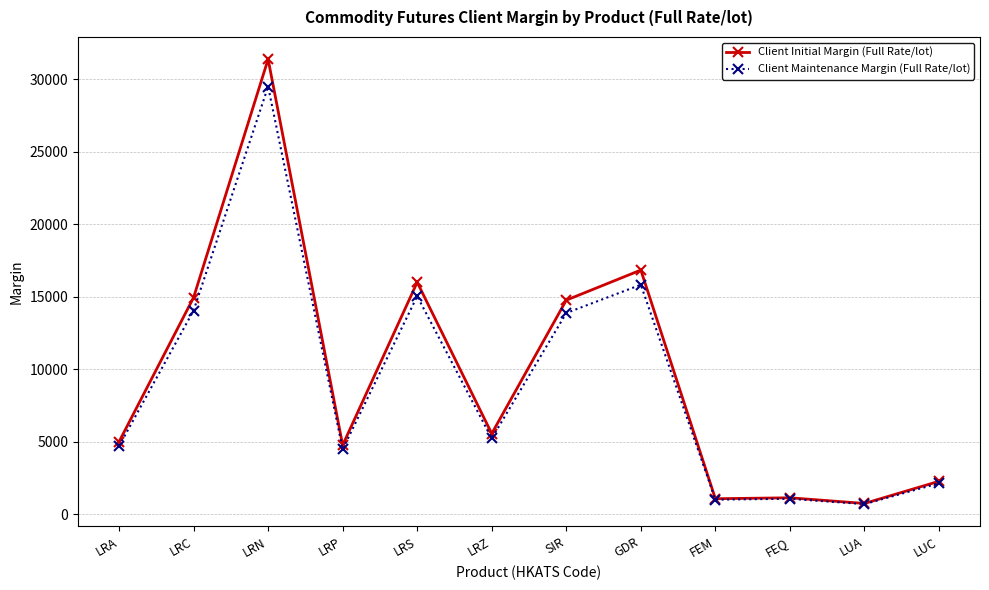

Does the chart display data point markers on the line(s)?

Yes